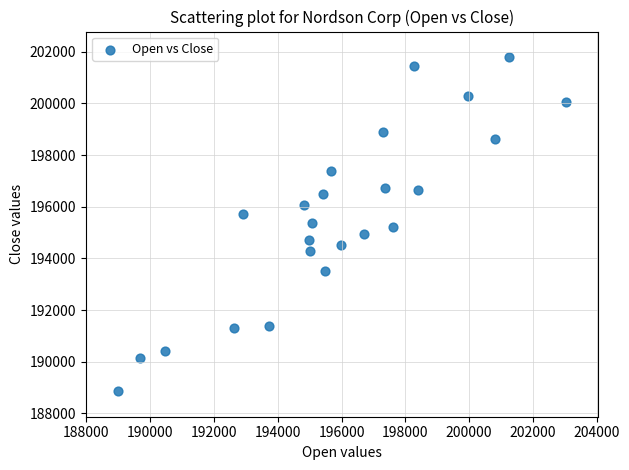

What is the range of X values (max minus min)?

14067